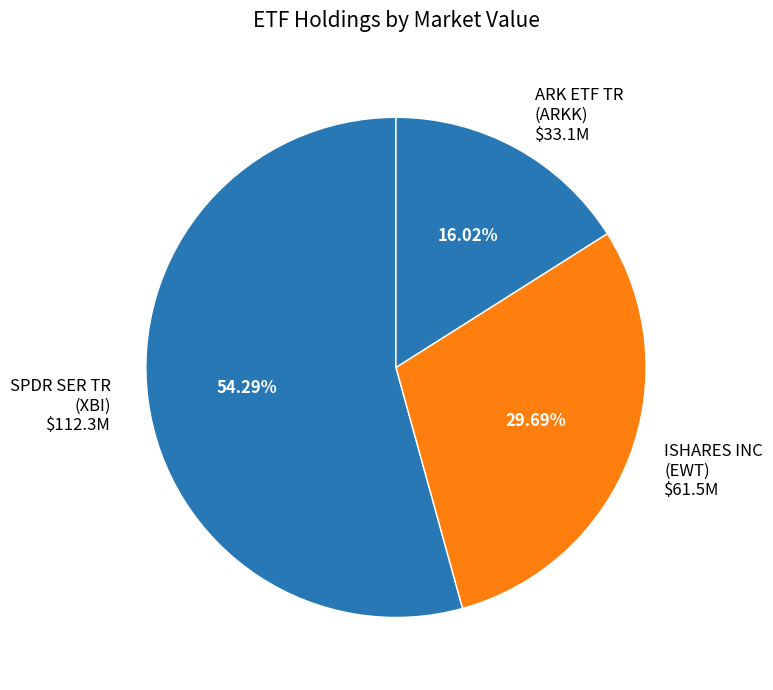

Which category has the smallest portion of the pie?

ARK ETF TR